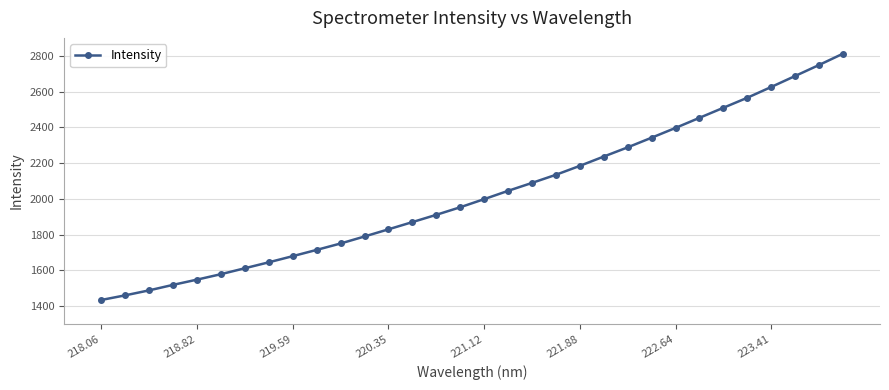

What is the maximum value shown in the chart?

2811.5